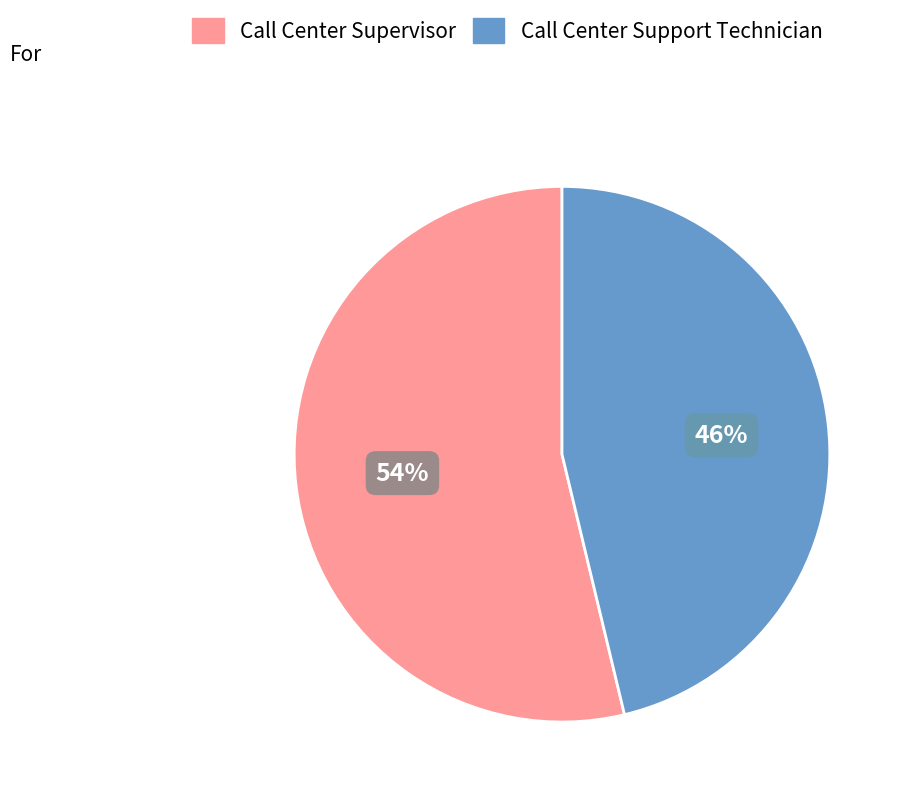

Between Call Center Support Technician and Call Center Supervisor, which is larger?

Call Center Supervisor